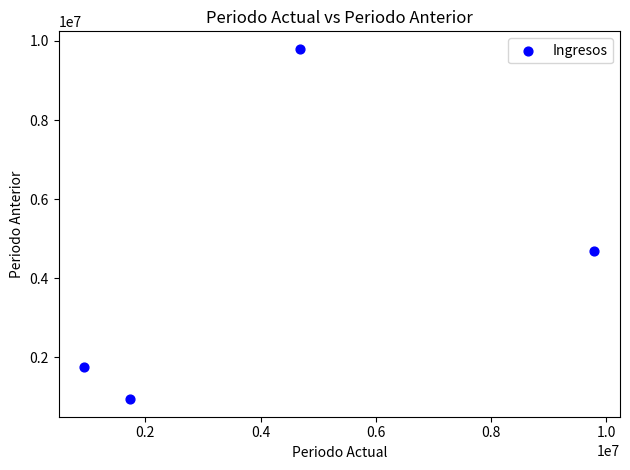

What is the average X value?

4291843.3